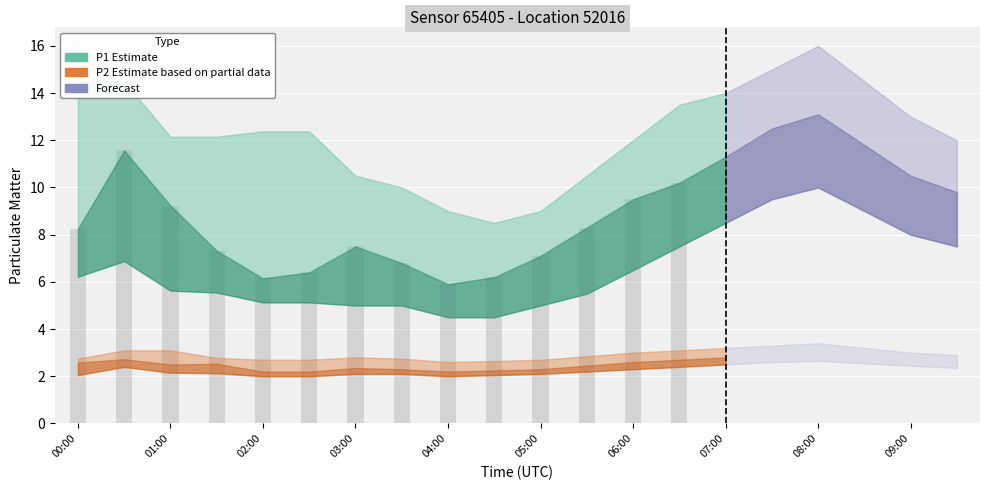

What is the difference between the maximum and minimum values?

5.7